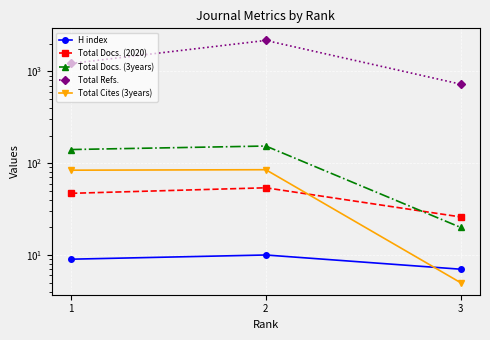

Which series has the largest total across all categories?

Total Refs.